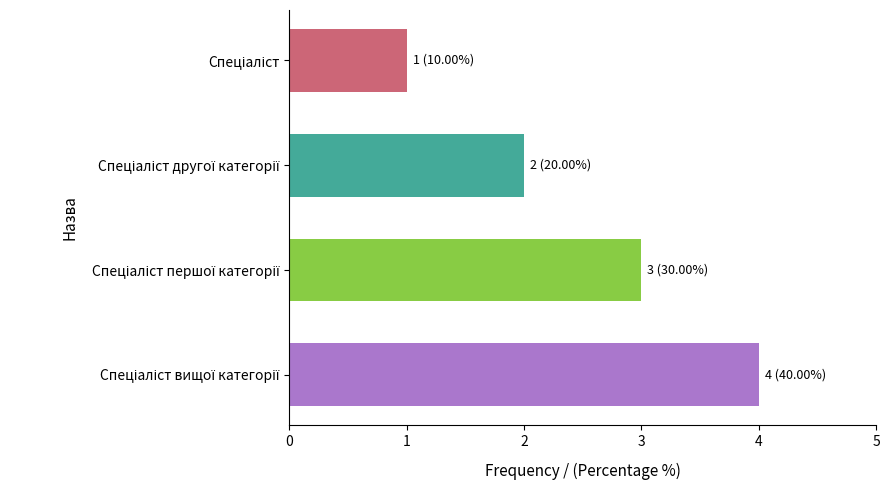

What is the greatest value displayed?

4